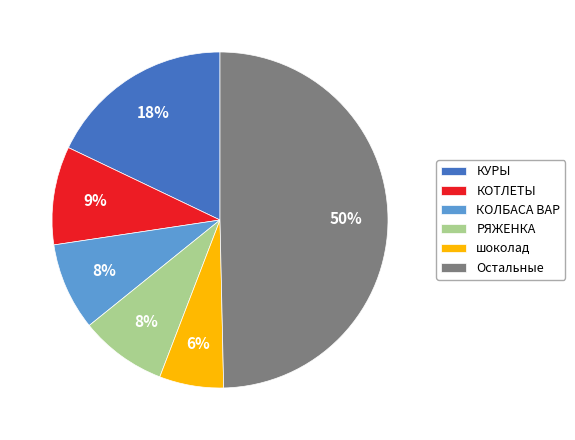

Is РЯЖЕНКА the majority of the pie?

No